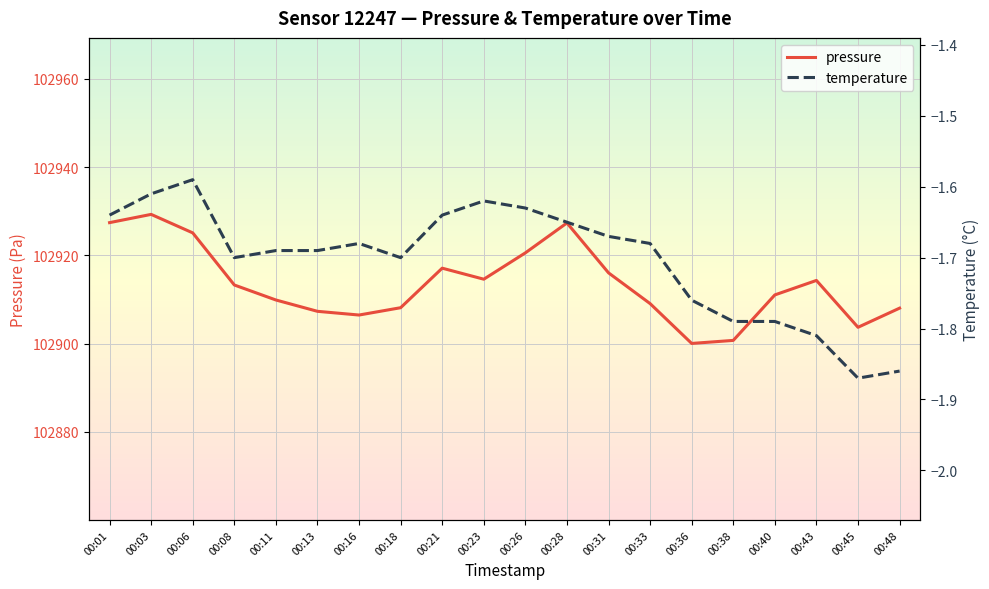

What is the total value across all series at 00:06?

102923.5